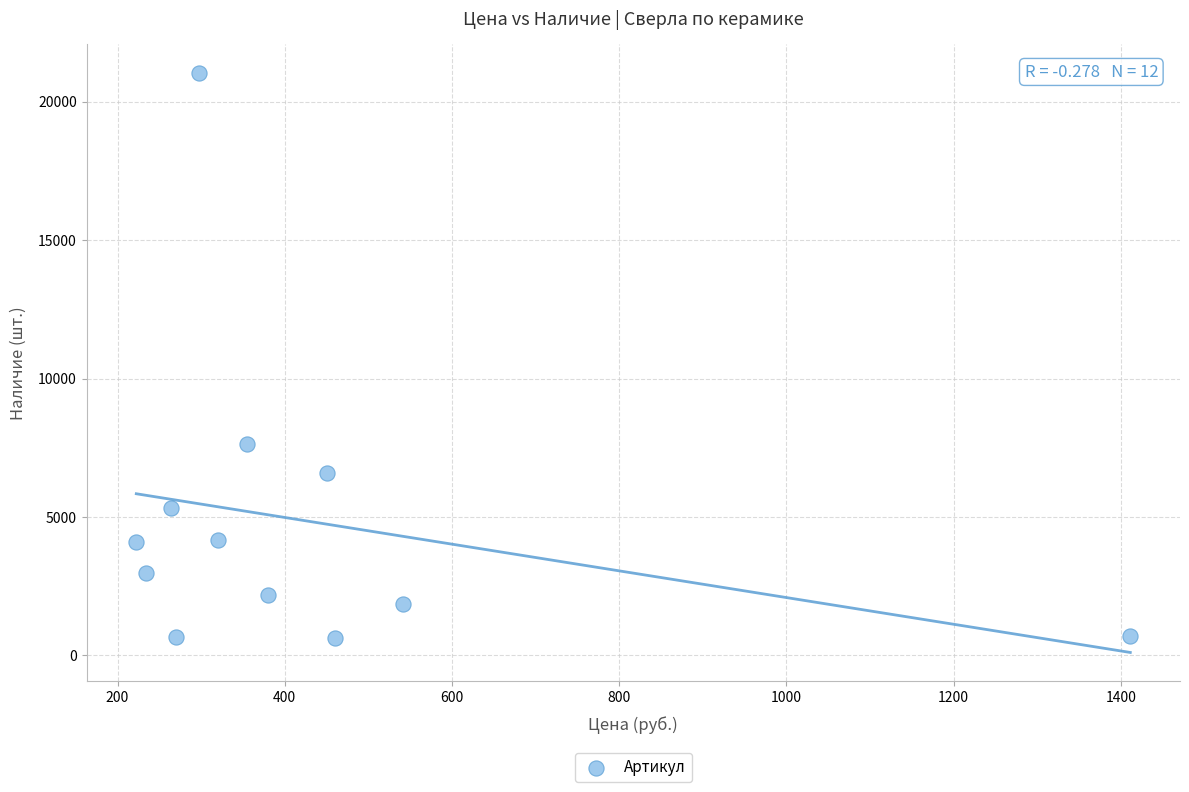

What Y value in the scatter plot is closest to 10838?

7635